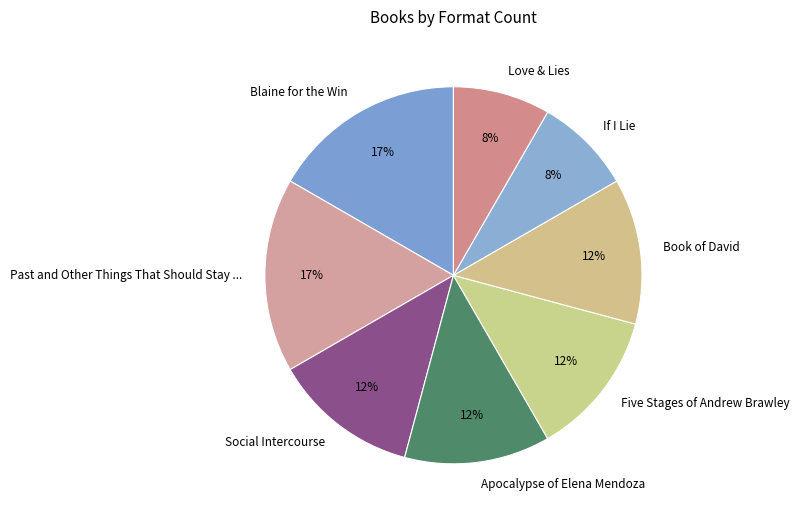

Between If I Lie and Book of David, which is larger?

Book of David